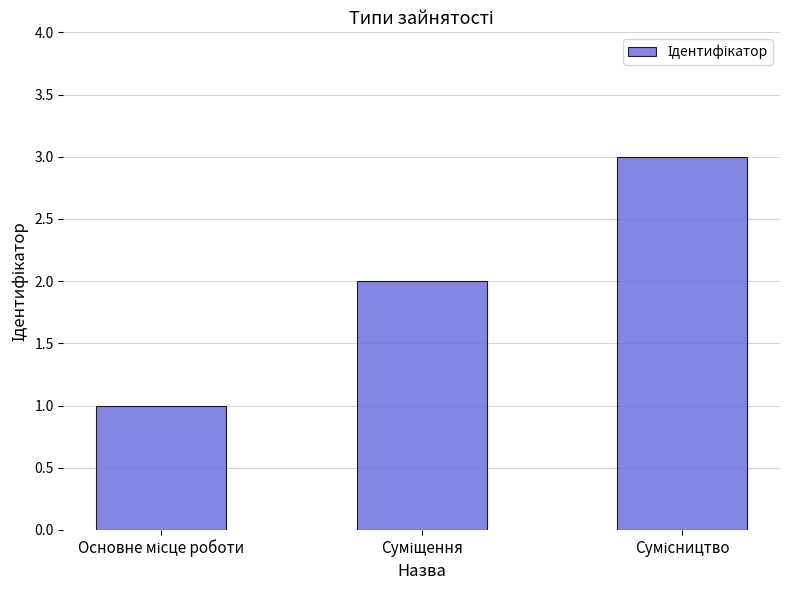

Count the values in the range 1 to 3.

3